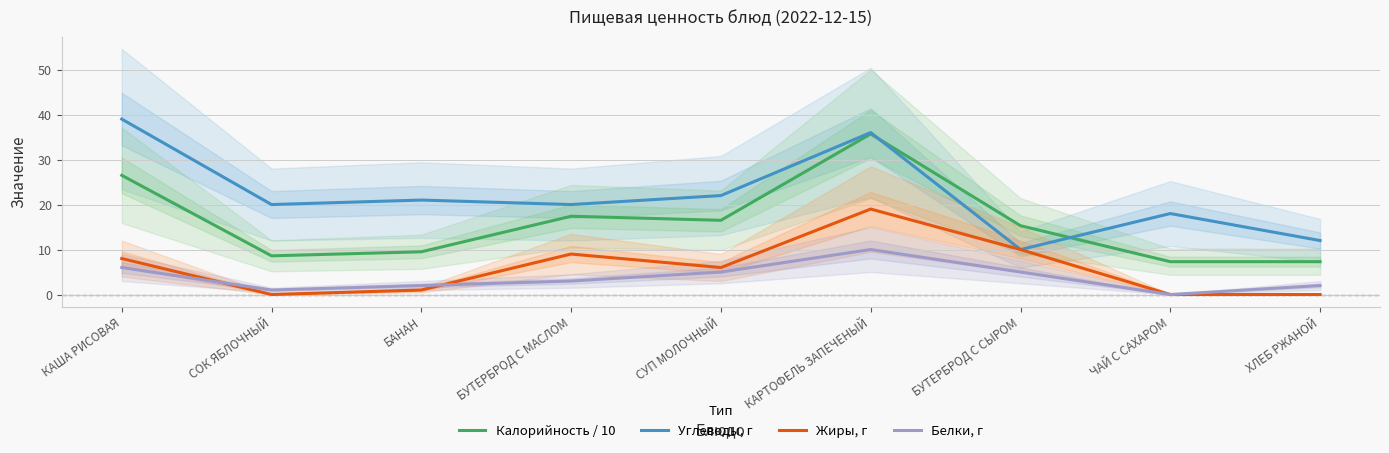

How many positive values does the Белки, г series have?

8